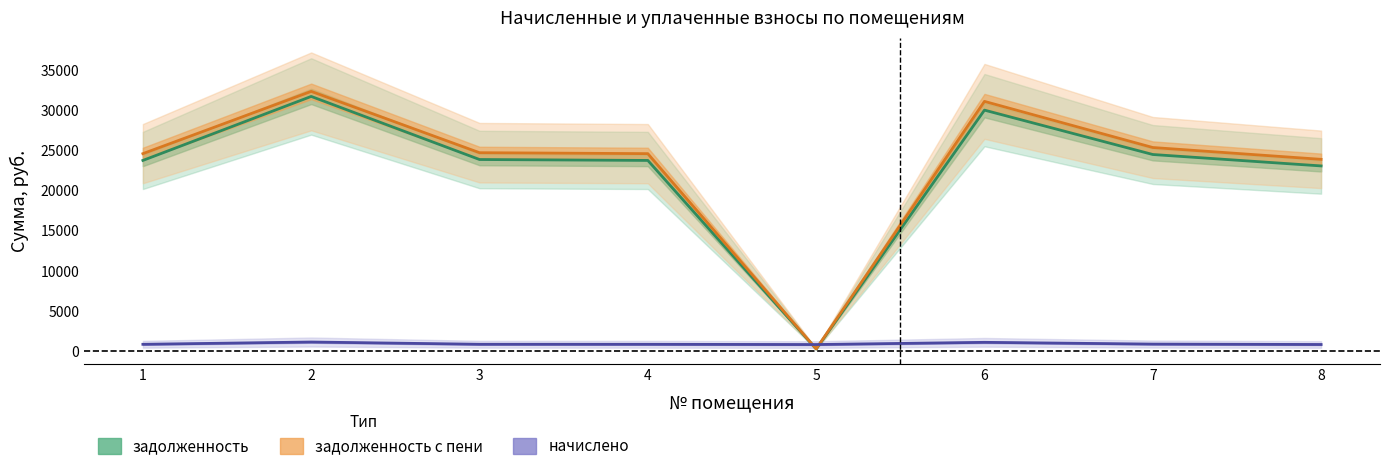

Read the задолженность value at 7.

24491.5